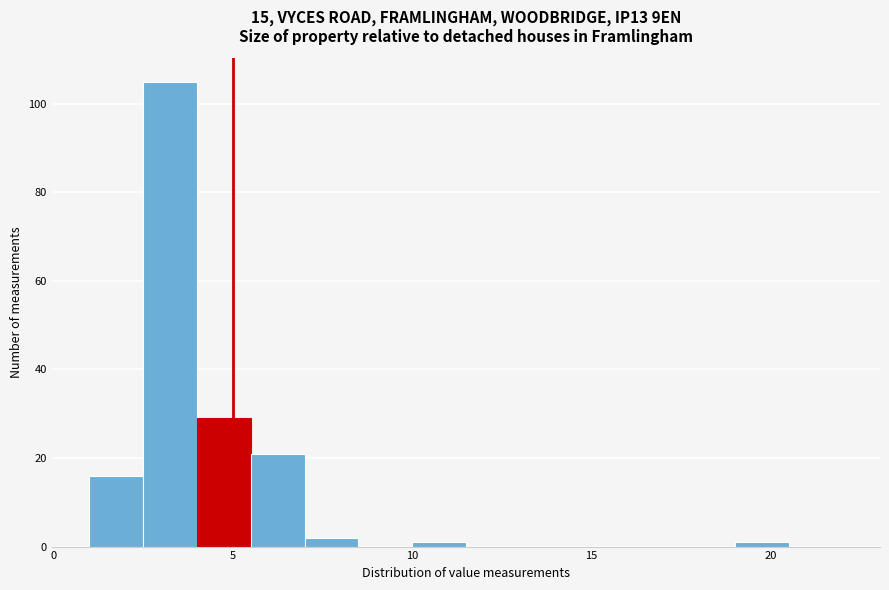

Around what value on the x-axis is the tallest bar? Give the approximate position of its centre, as read against the axis.

3.5